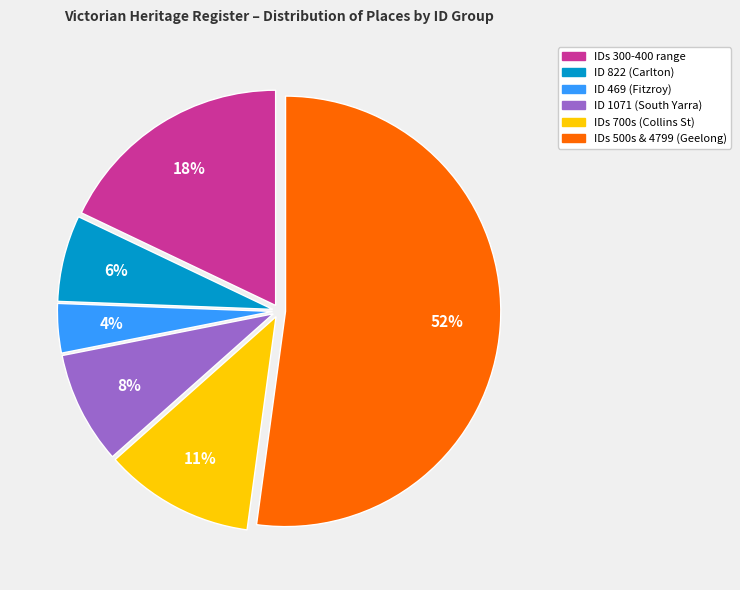

Count the number of slices in the pie.

6